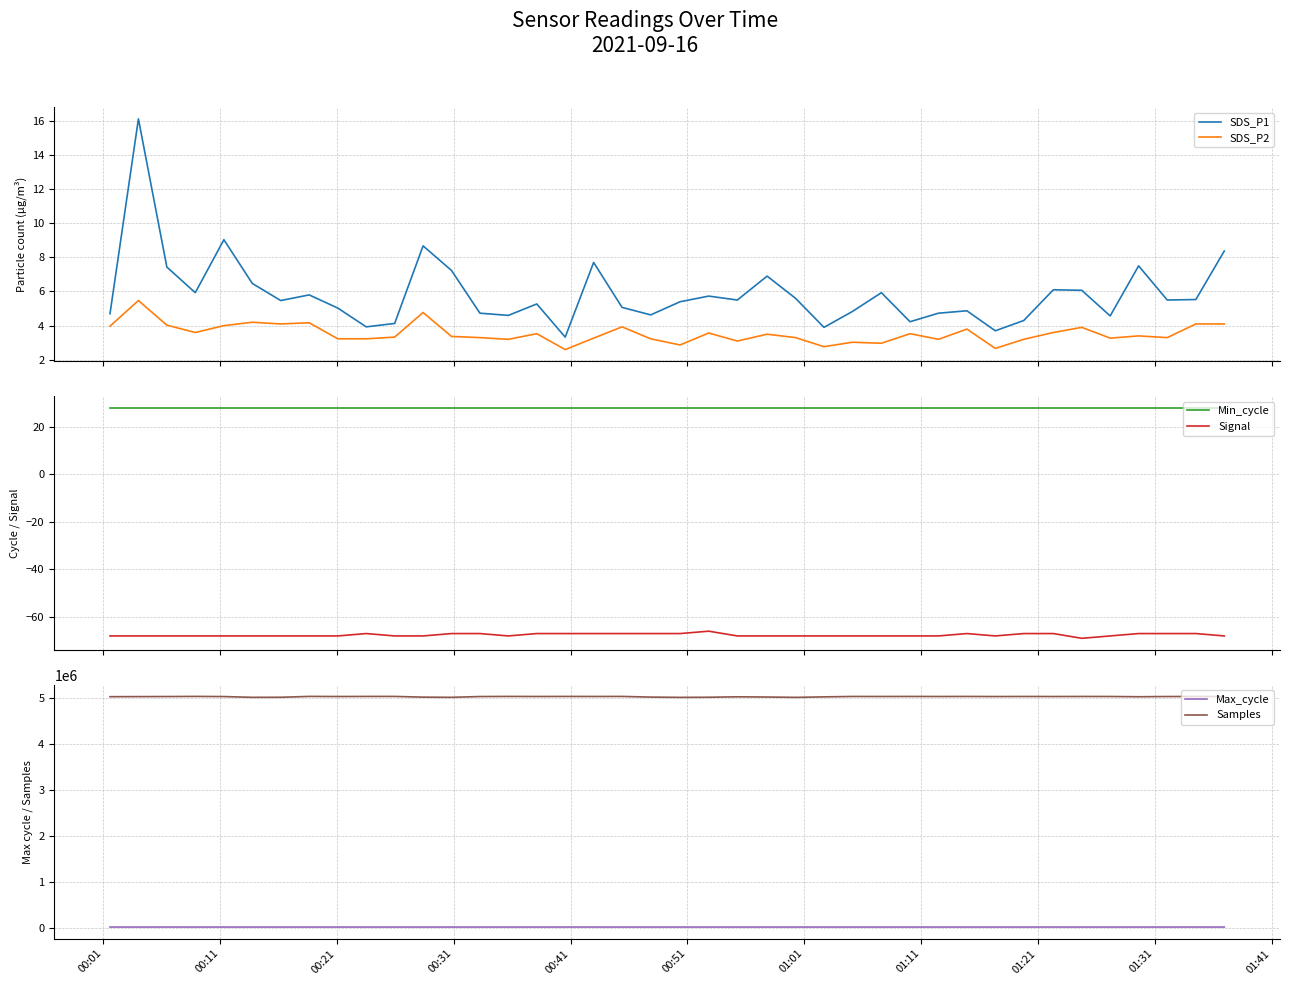

What are all the series names shown in the legend?

SDS_P1, SDS_P2, Min_cycle, Signal, Max_cycle, Samples